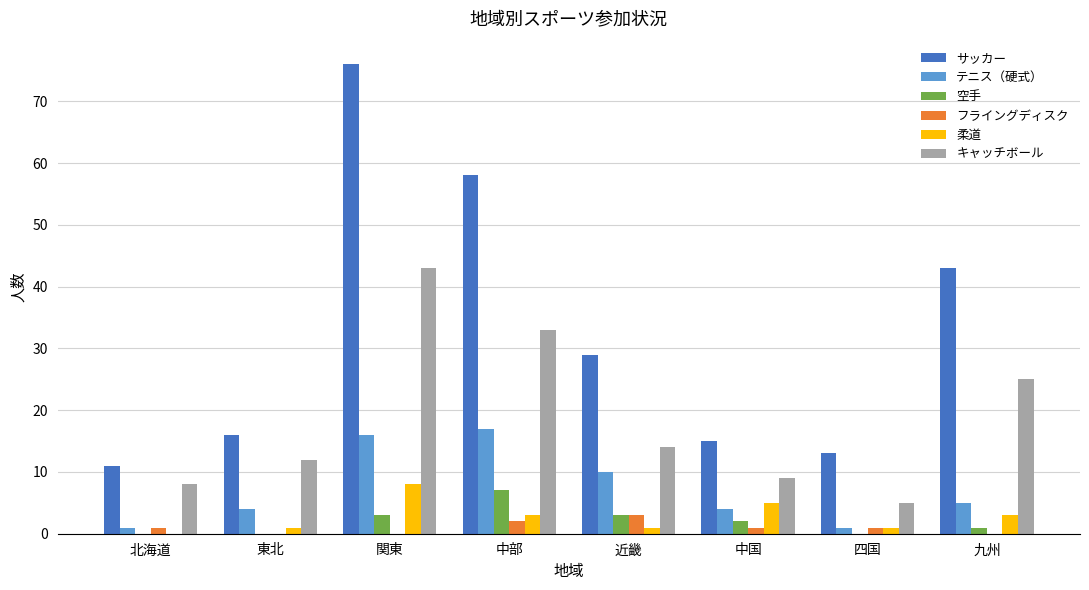

What is the sum of all キャッチボール values?

149